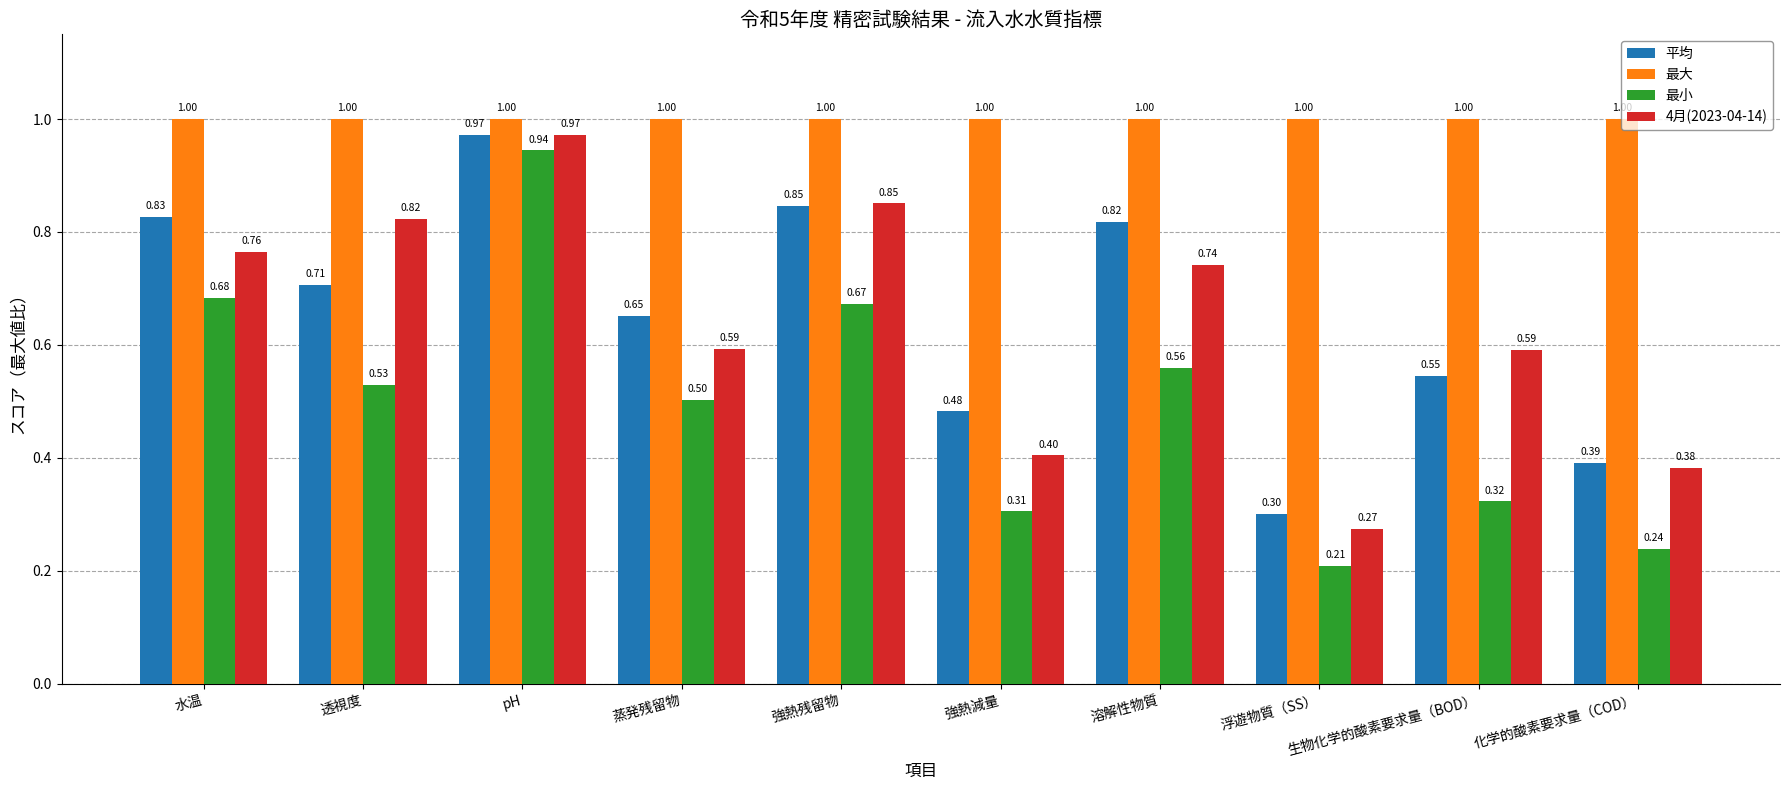

At 溶解性物質, list the series in order from smallest to largest.

最小, 4月(2023-04-14), 平均, 最大